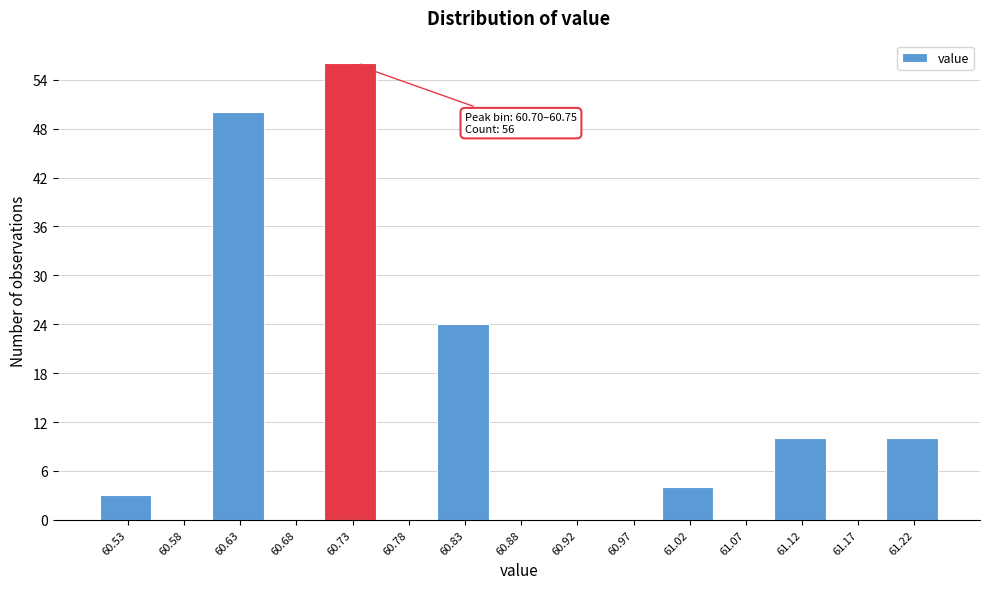

Which range on the x-axis has the tallest bar?

60.705 to 60.755